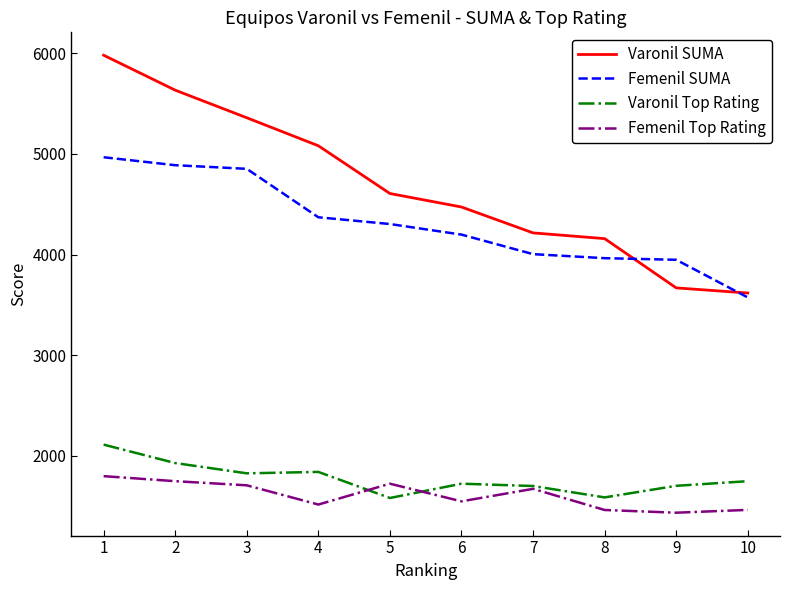

Between 1 and 5, which series saw the biggest shift?

Varonil SUMA